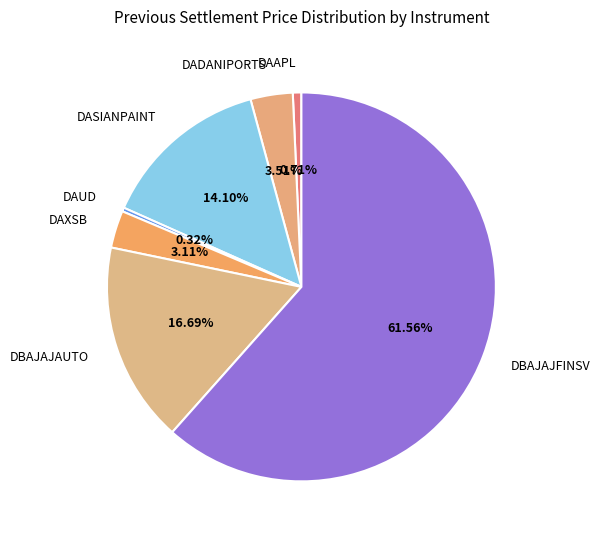

How many slices are in this pie chart?

7